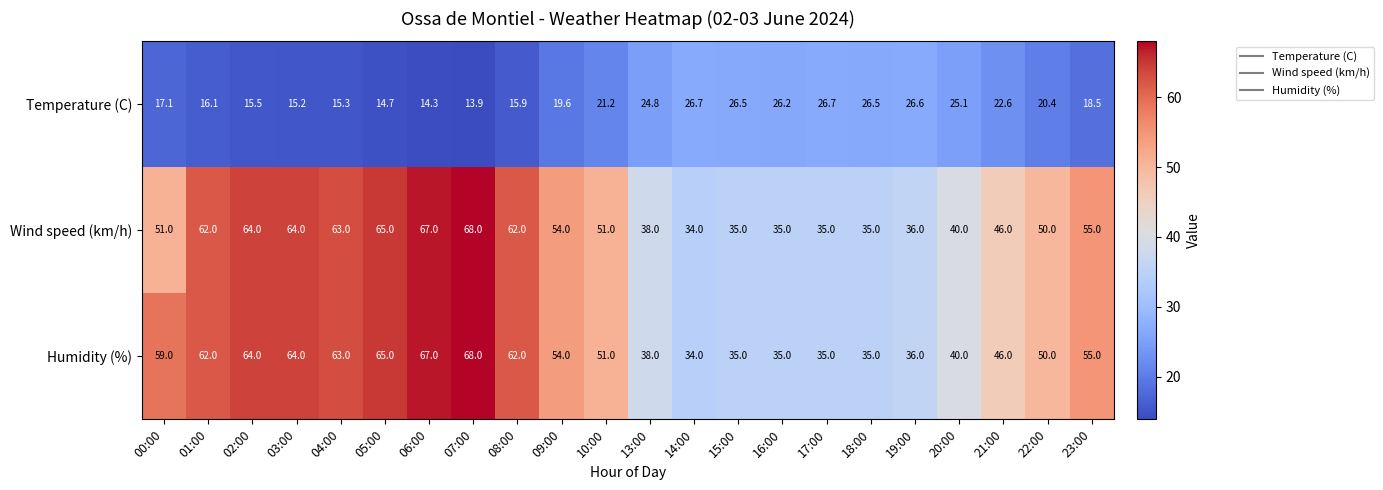

What value does the Humidity (%) series have at 07:00?

68.0